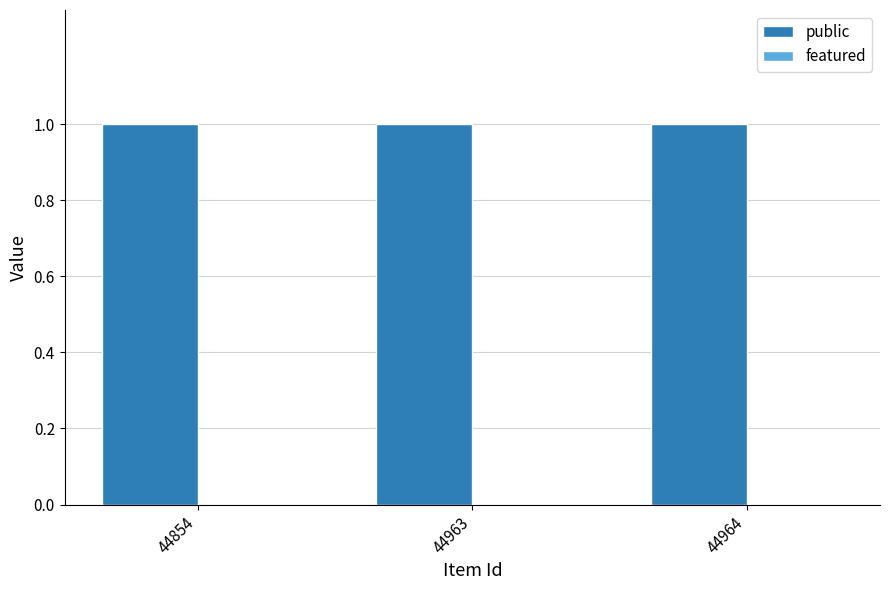

Reading left to right, transcribe all the data shown in this chart.

public: 44854=1	44963=1	44964=1
featured: 44854=0	44963=0	44964=0